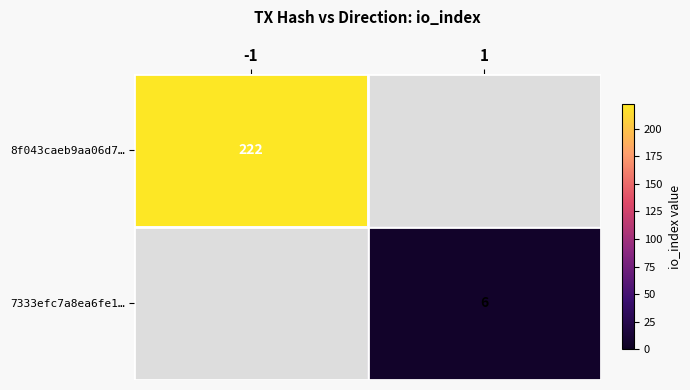

Is the value of 8f043caeb9aa06d7… at -1 greater than the value of 7333efc7a8ea6fe1… at 1?

Yes